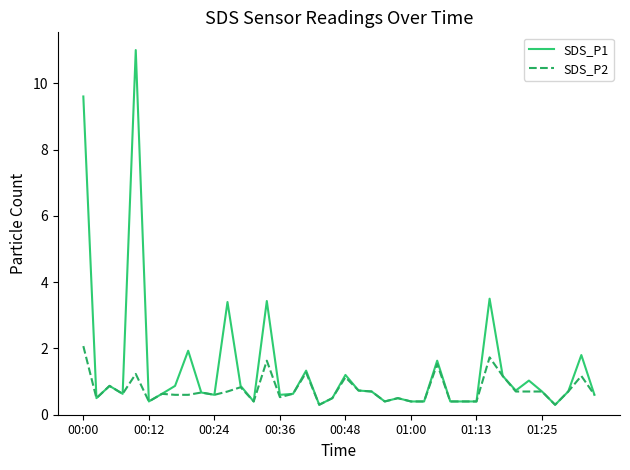

In SDS_P1, how many points are higher than both neighbors (excluding endpoints)?

12